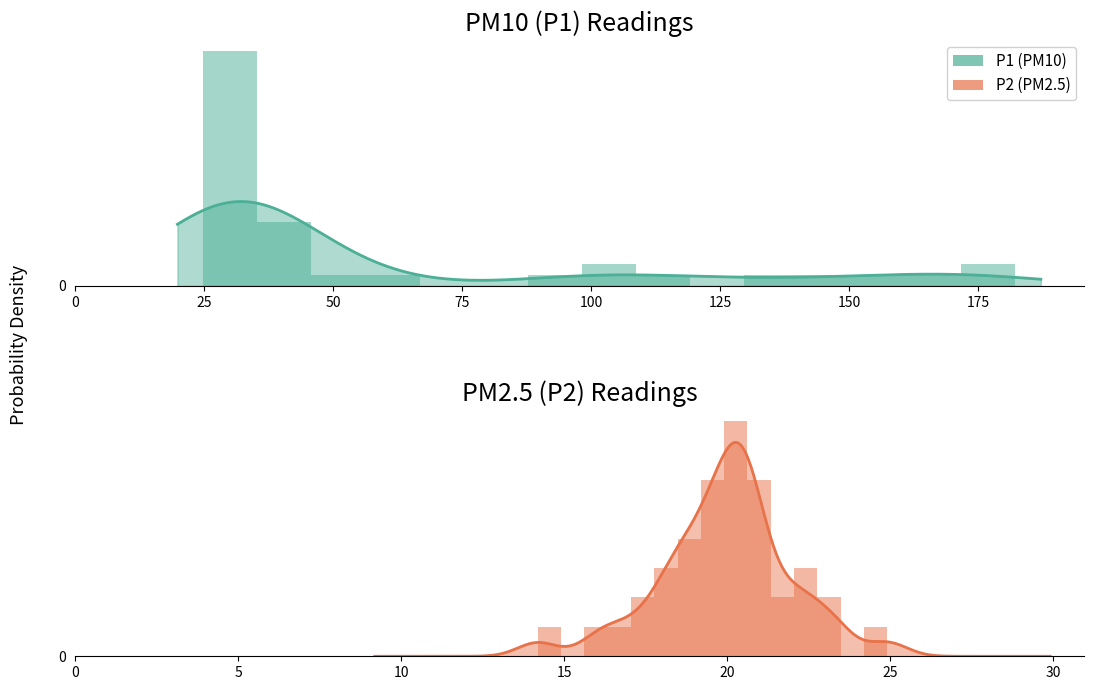

Reading left to right, transcribe all the data shown in this chart.

P1: 0.1	0.0	0.0	0.0	0.0	0.0	0.0	0.0	0.0	0.0	0.0	0.0	0.0	0.0	0.0
P2: 0.0	0.0	0.0	0.0	0.1	0.1	0.1	0.2	0.3	0.2	0.1	0.1	0.1	0.0	0.0